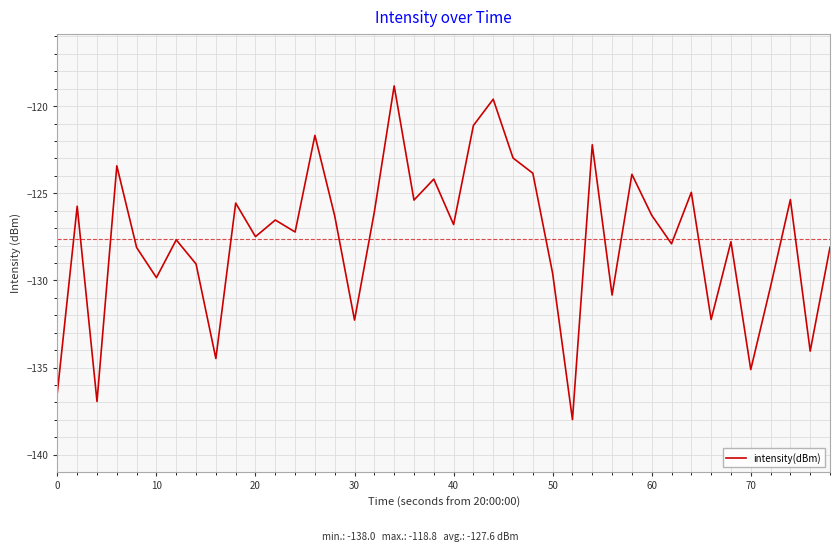

What is the maximum value shown in the chart?

-118.8